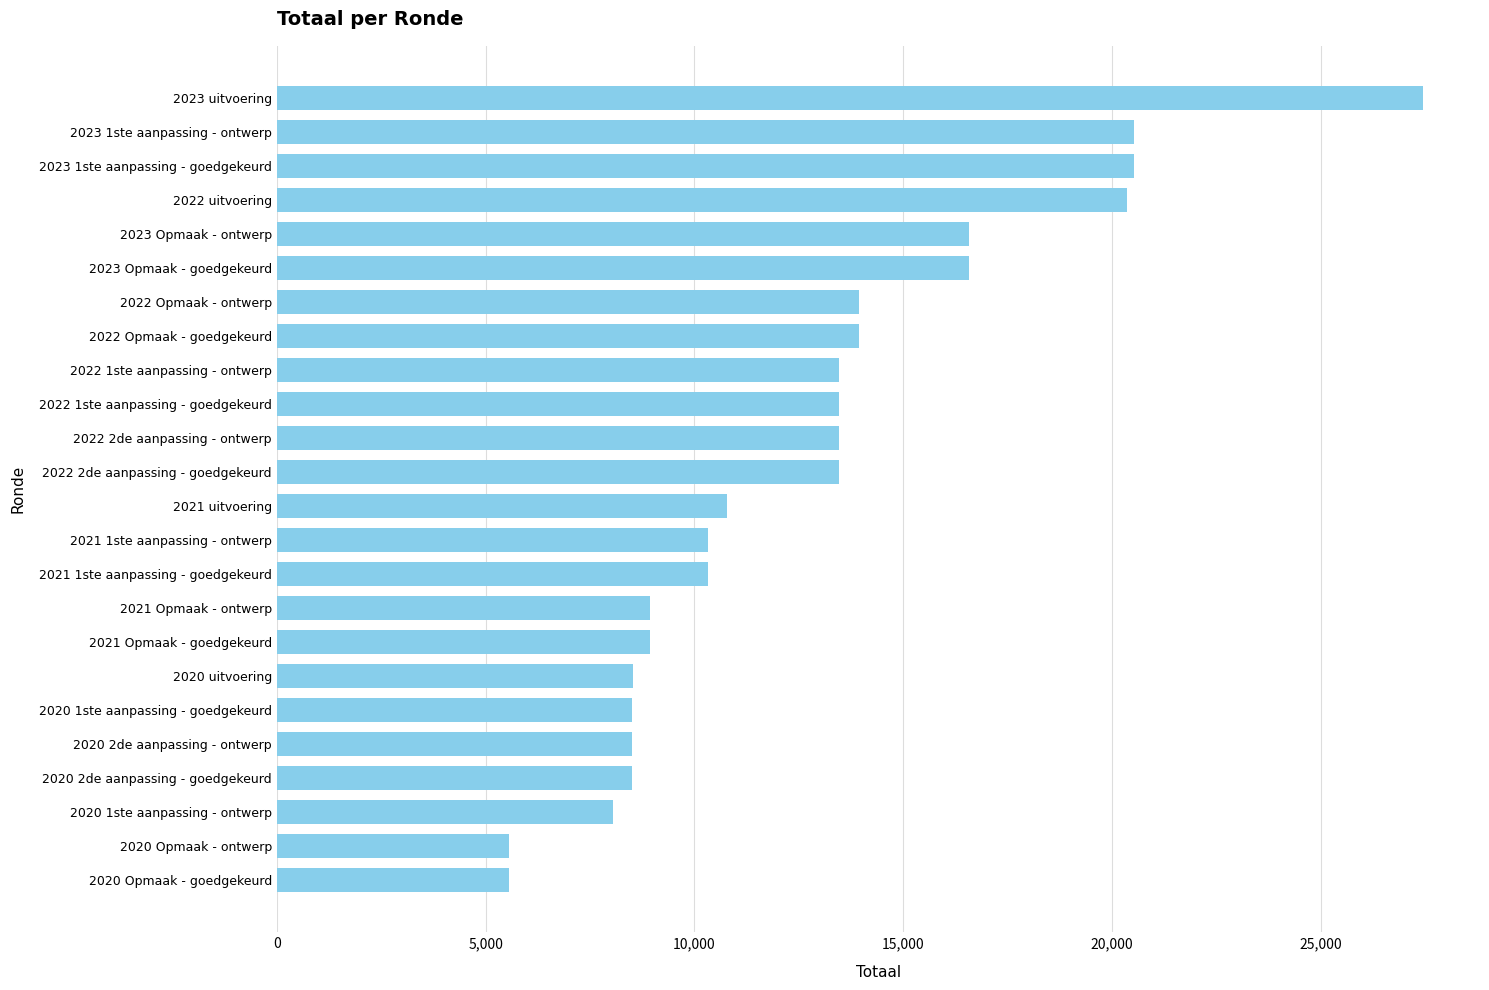

Between 2022 1ste aanpassing - ontwerp and 2020 2de aanpassing - ontwerp, which is larger?

2022 1ste aanpassing - ontwerp